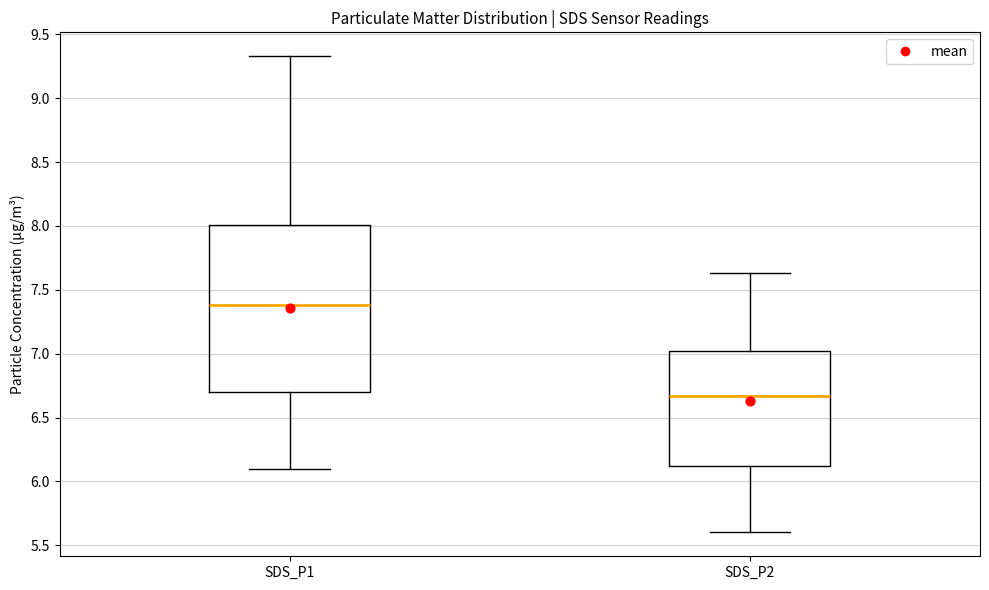

Which box is the tallest, from its lower edge to its upper edge?

SDS_P1